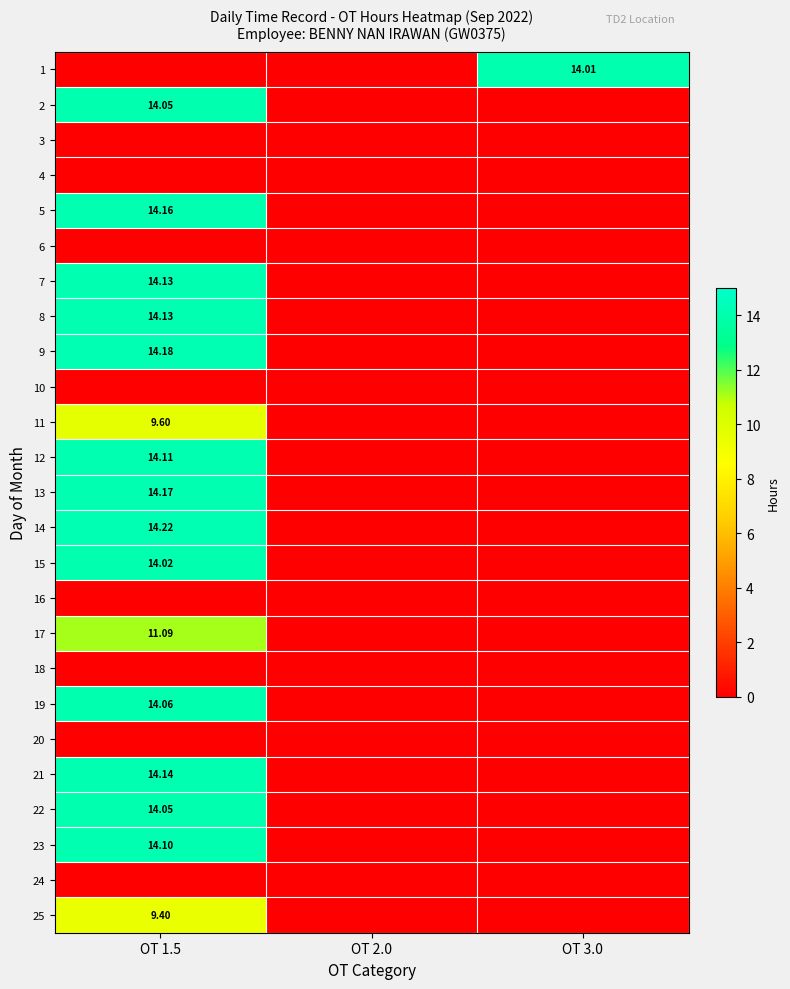

Which category has the lowest value in the 12 series?

OT 2.0